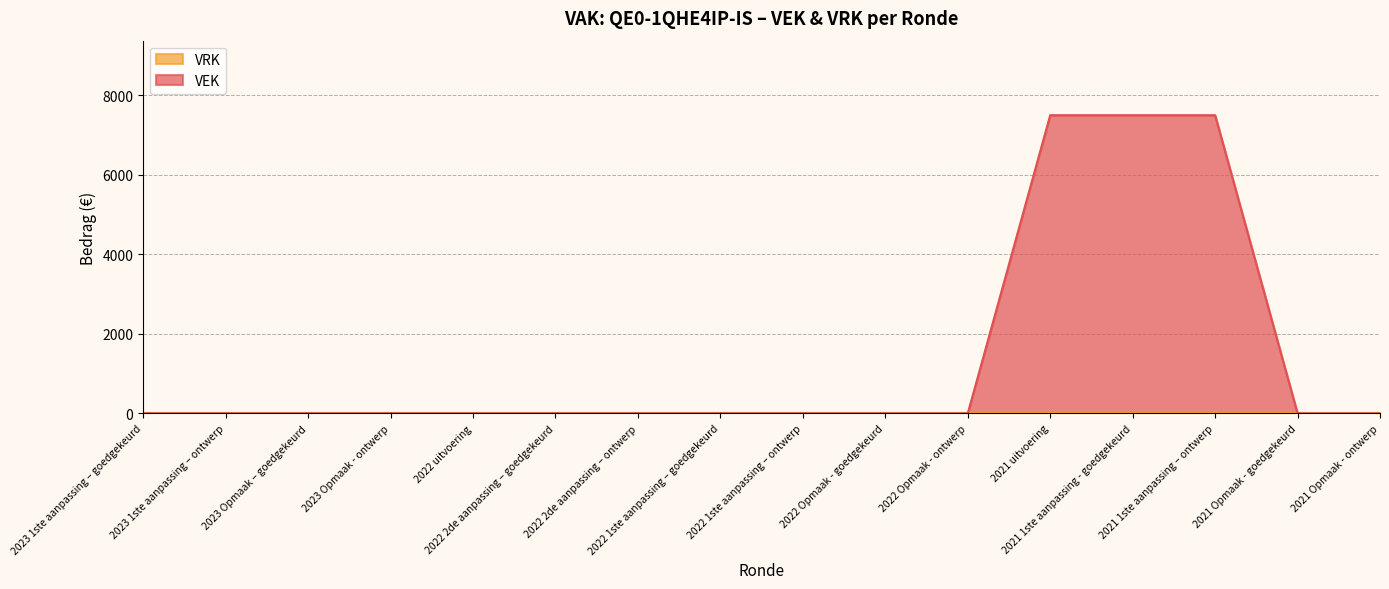

What is the sum of all values?

22500